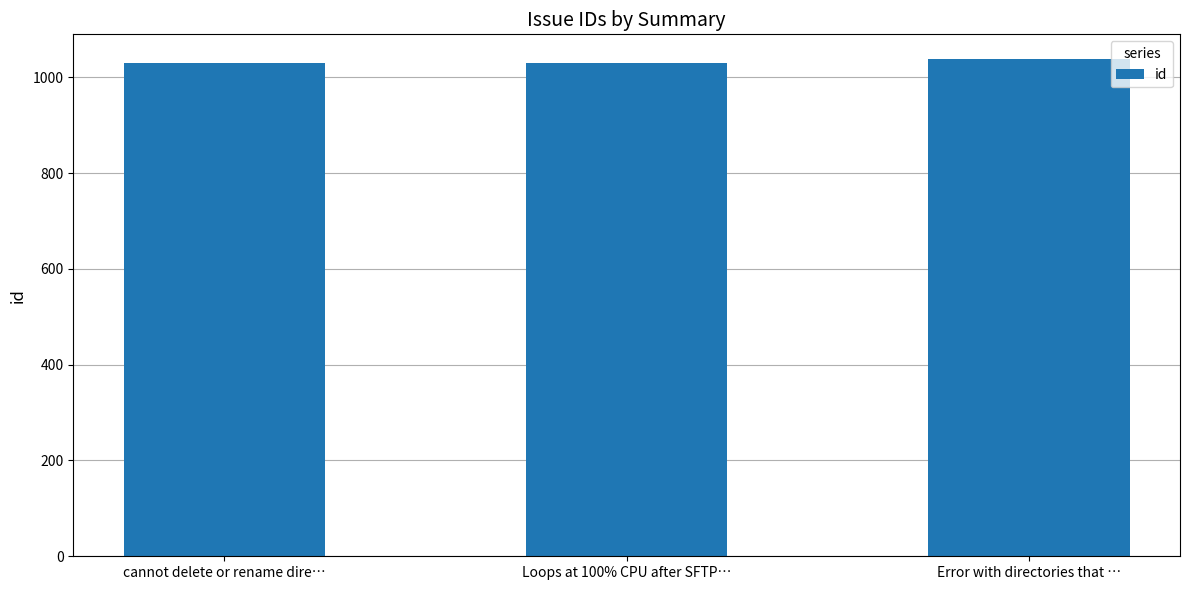

What is the sum of all values?

3098